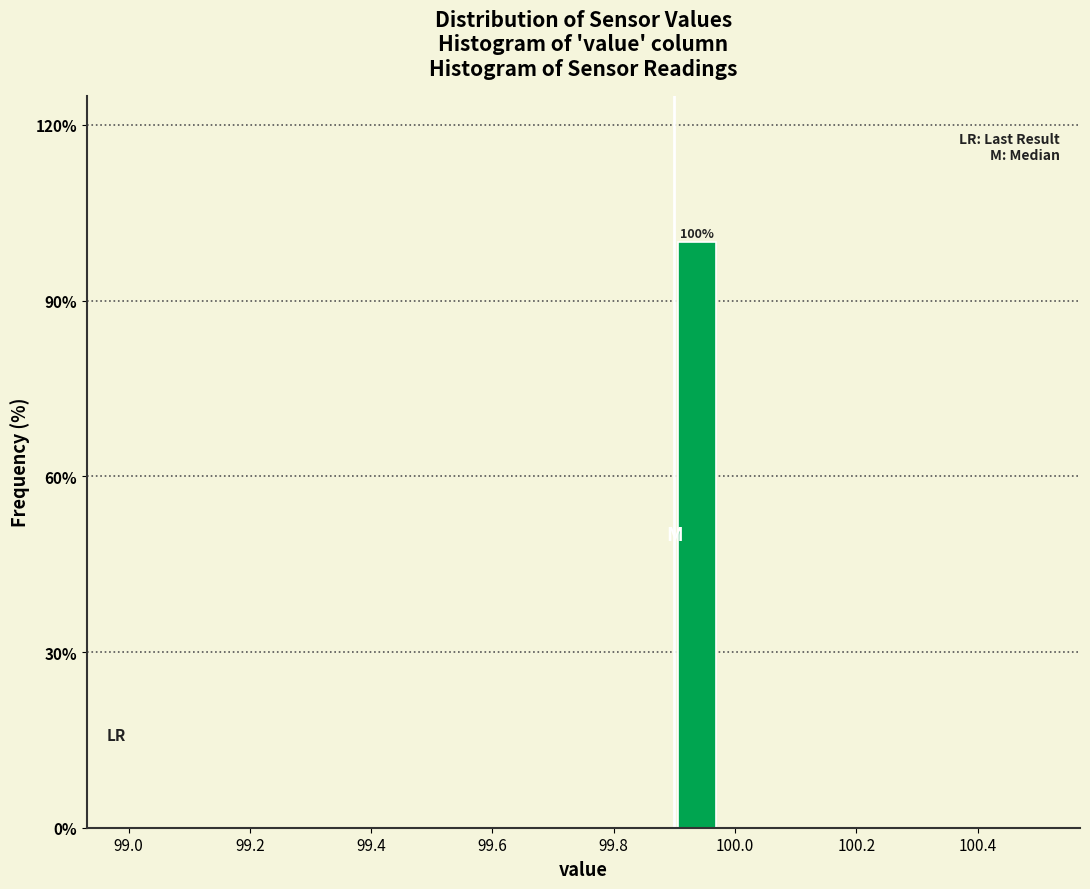

Around what value on the x-axis is the tallest bar? Give the approximate position of its centre, as read against the axis.

99.94